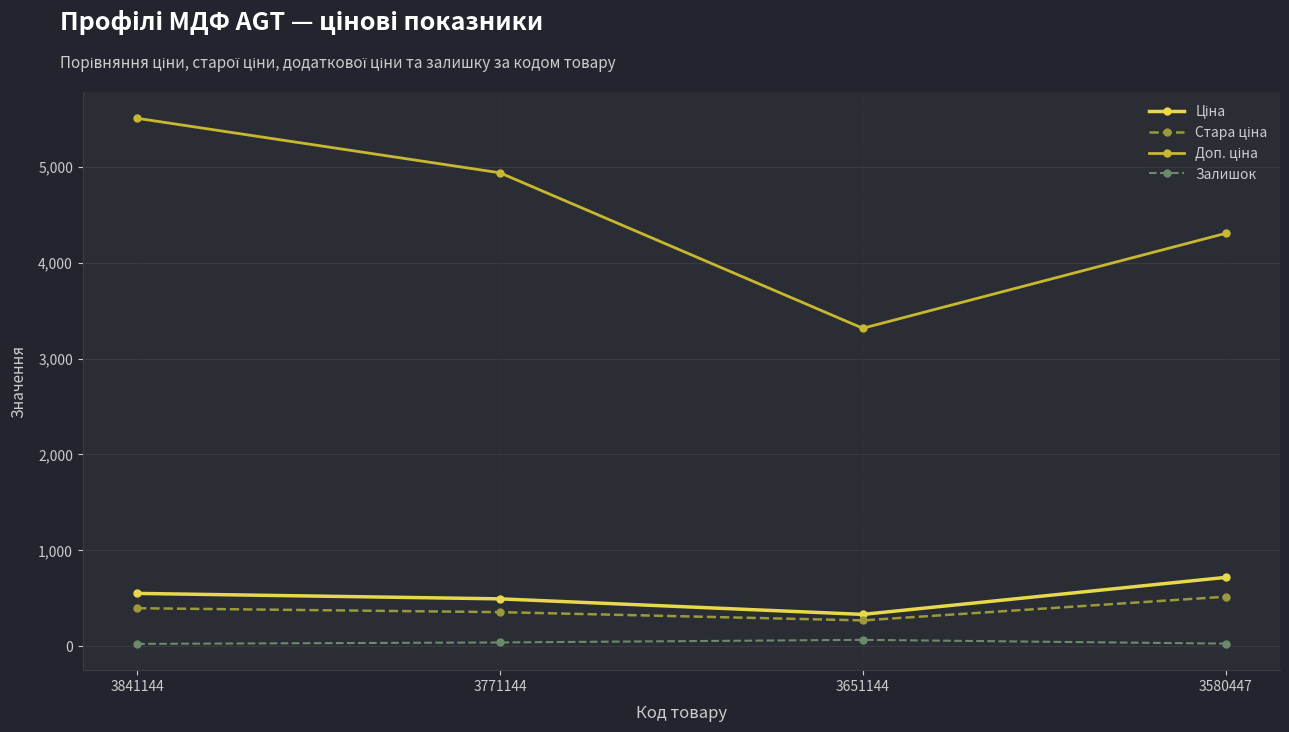

At how many categories does at least one series exceed 1507?

4